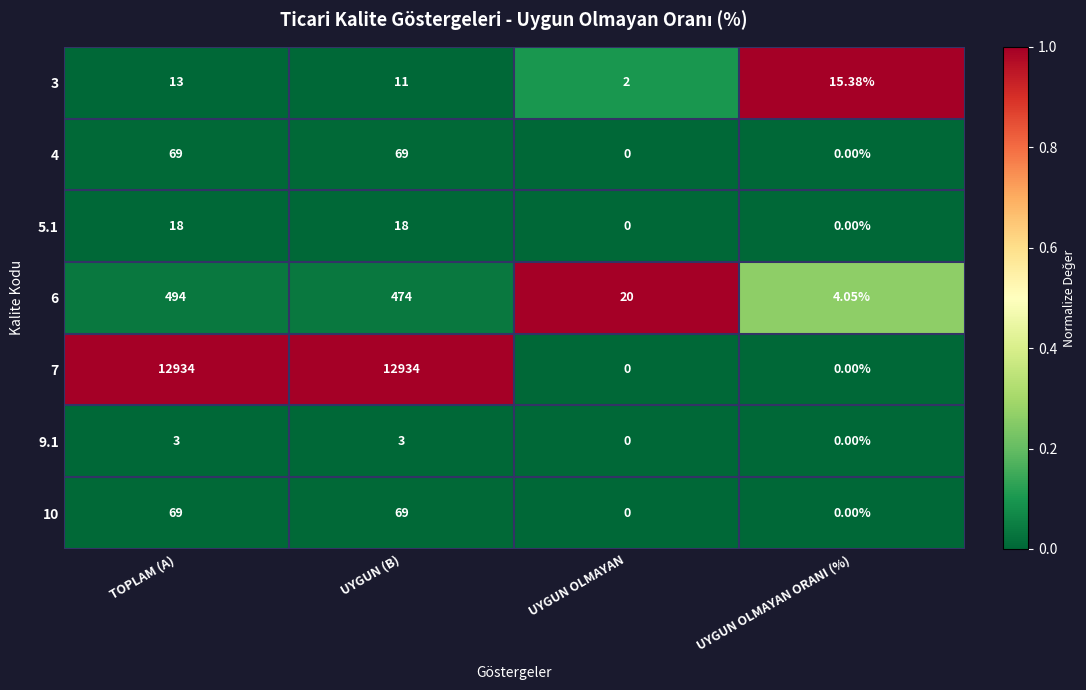

At which category is the sum across all series the highest?

TOPLAM (A)